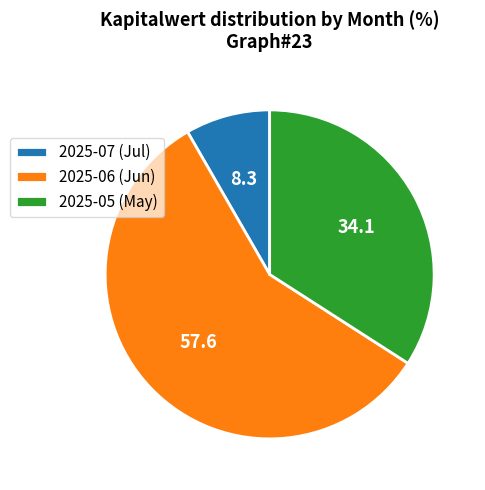

Is the sum of 2025-07 (Jul) and 2025-05 (May) greater than half?

No